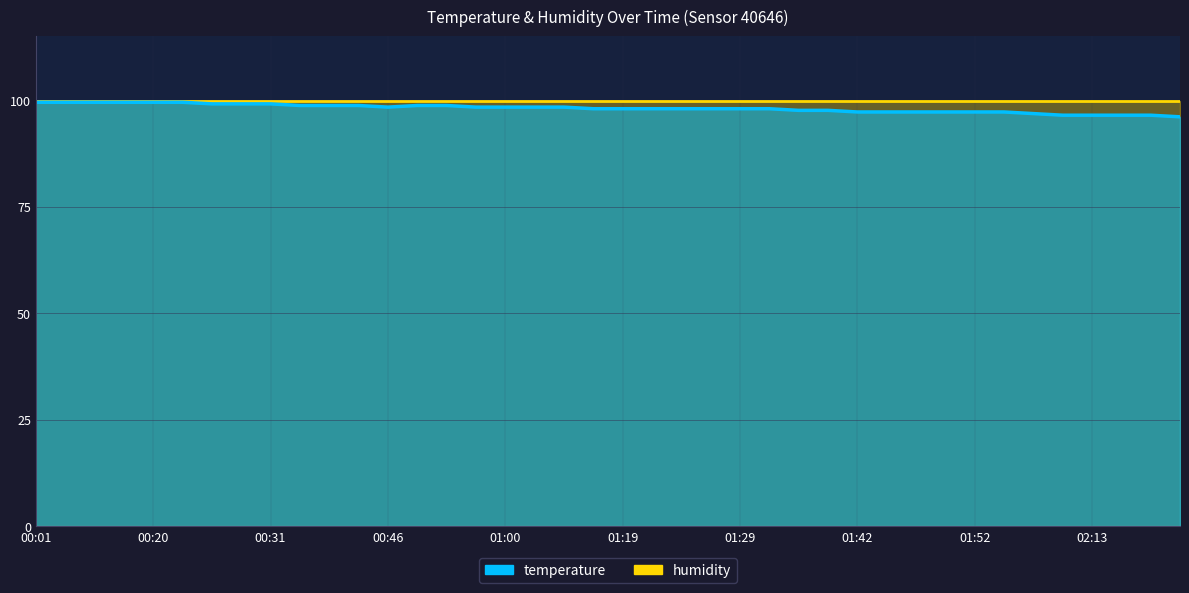

Which label corresponds to the largest value in the chart?

00:01